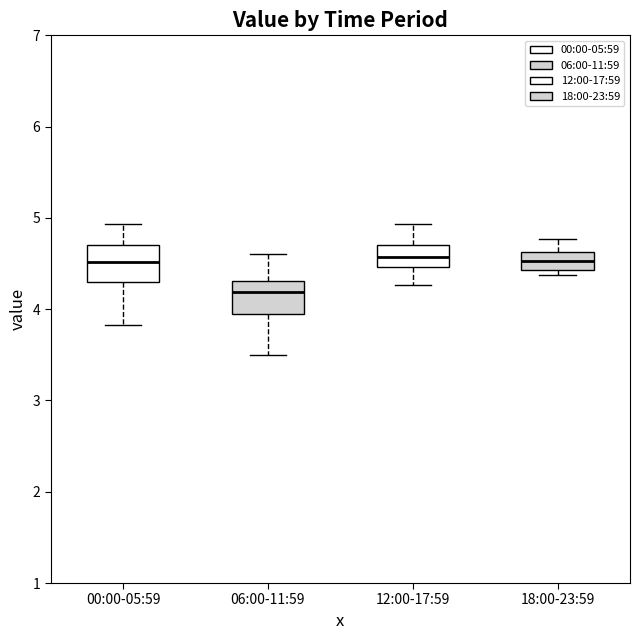

Where does the lower whisker of the box for 12:00-17:59 end on the y-axis? The values are not printed on the chart, so give them approximately, as read against the axis.

4.3